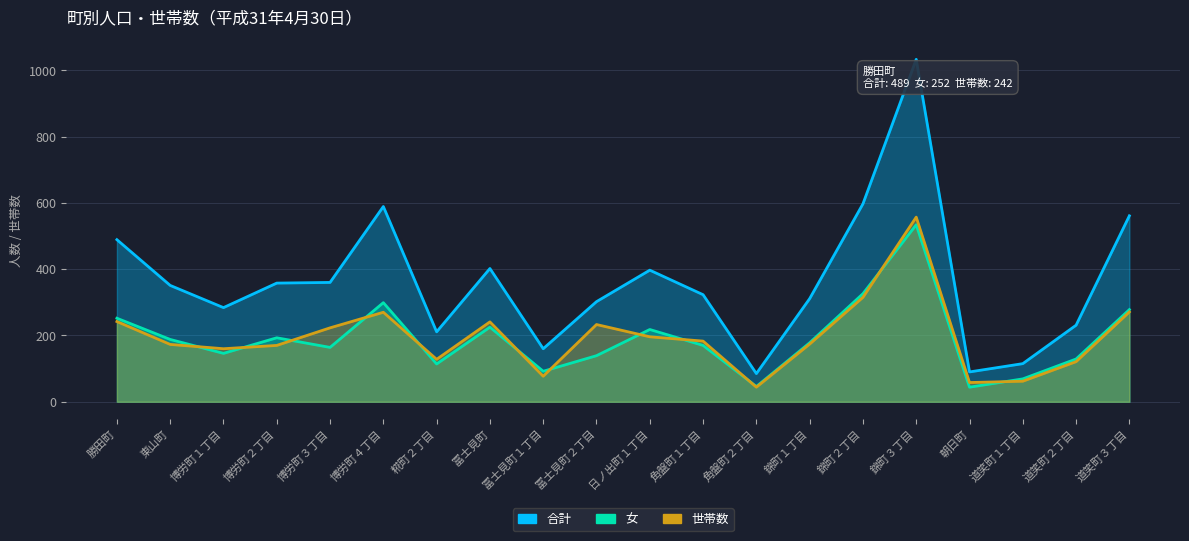

True or false: 女 has a value of 164 at 博労町３丁目.

True